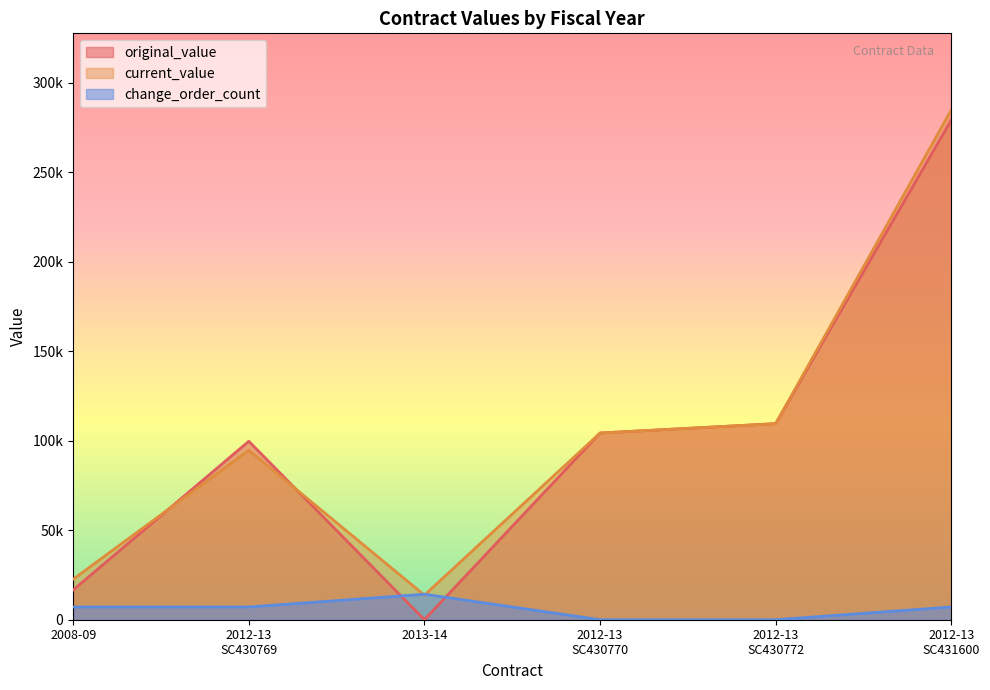

What is the maximum value for change_order_count?

14239.3